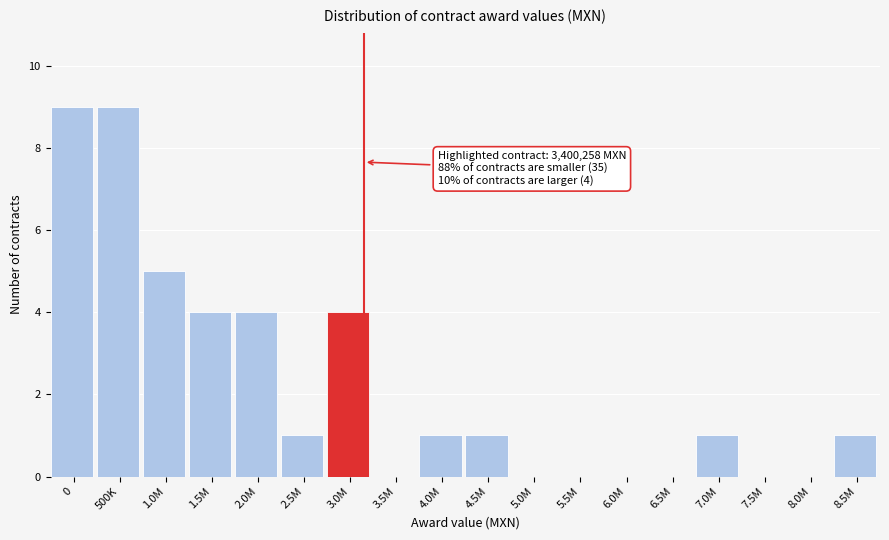

Reading left to right, list all the values displayed in this chart.

0=9	500K=9	1.0M=5	1.5M=4	2.0M=4	2.5M=1	3.0M=4	3.5M=0	4.0M=1	4.5M=1	5.0M=0	5.5M=0	6.0M=0	6.5M=0	7.0M=1	7.5M=0	8.0M=0	8.5M=1